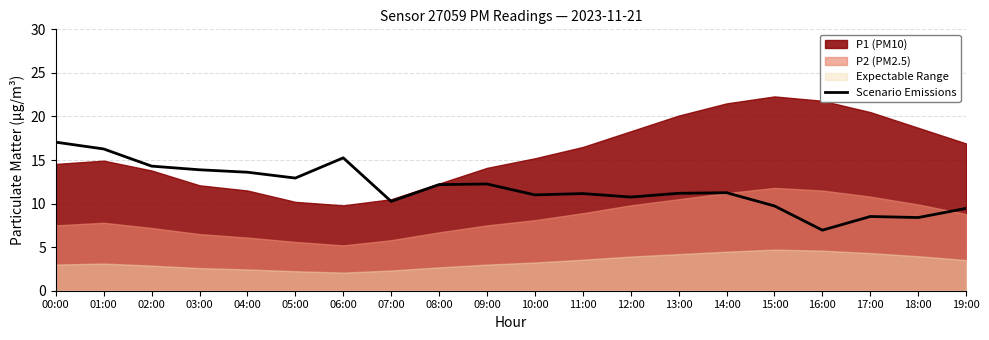

The value of Scenario Emissions at 05:00 is 20.7. True or false?

False